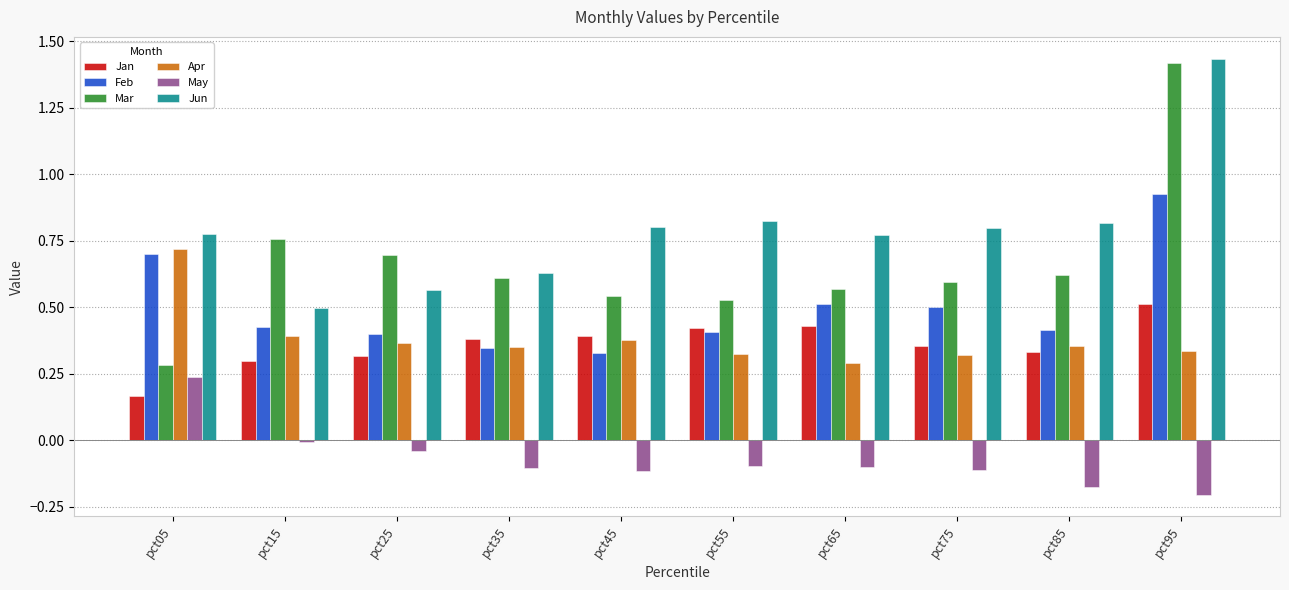

How many bars are there in total?

60